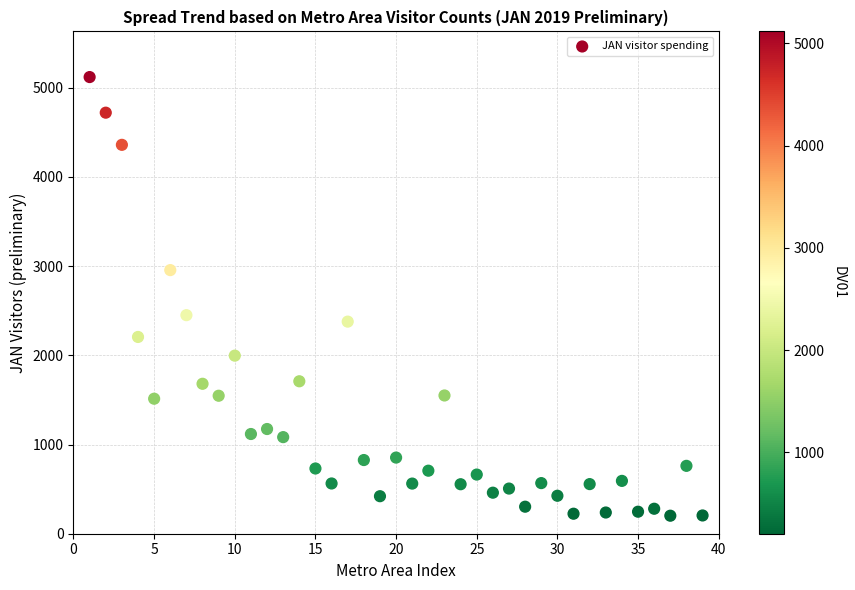

What is the range of Y values (max minus min)?

4916.4